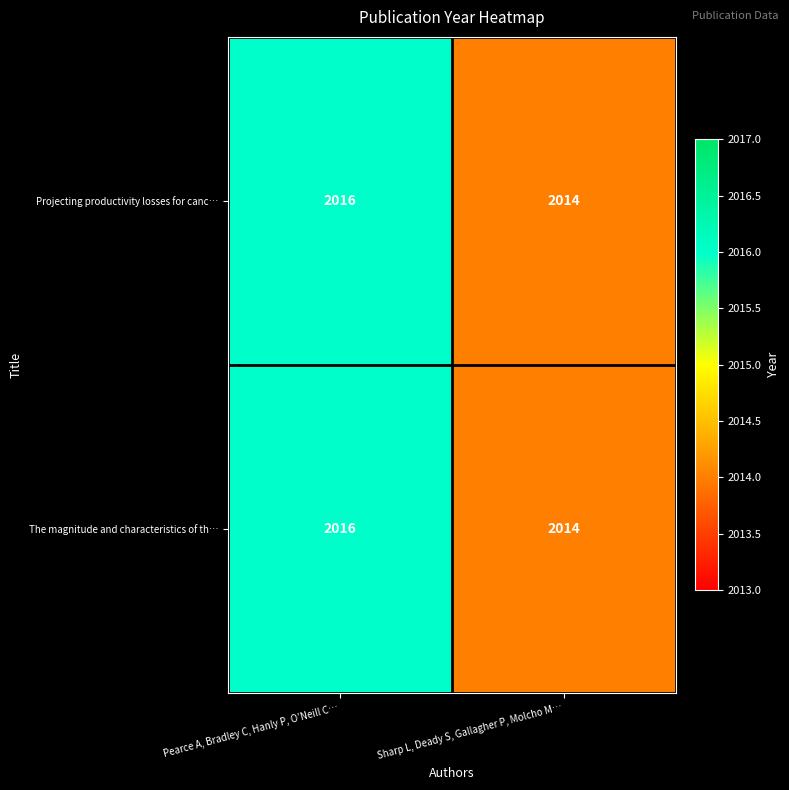

The value of Projecting productivity losses for canc… at Pearce A, Bradley C, Hanly P, O’Neill C… is 1237. True or false?

False